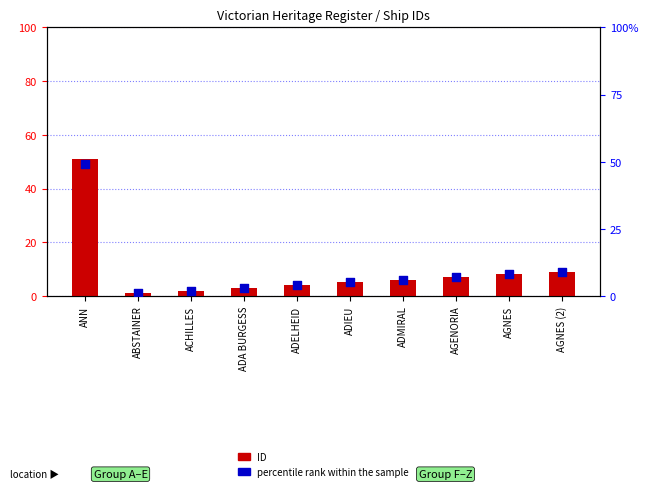

At which category is the sum across all series the highest?

ANN